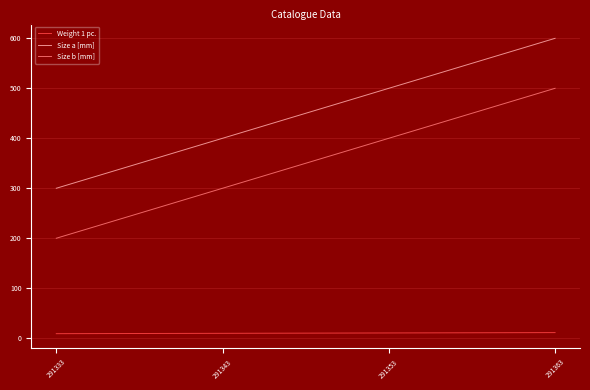

True or false: Weight 1 pc. and Size a [mm] intersect in this chart.

False